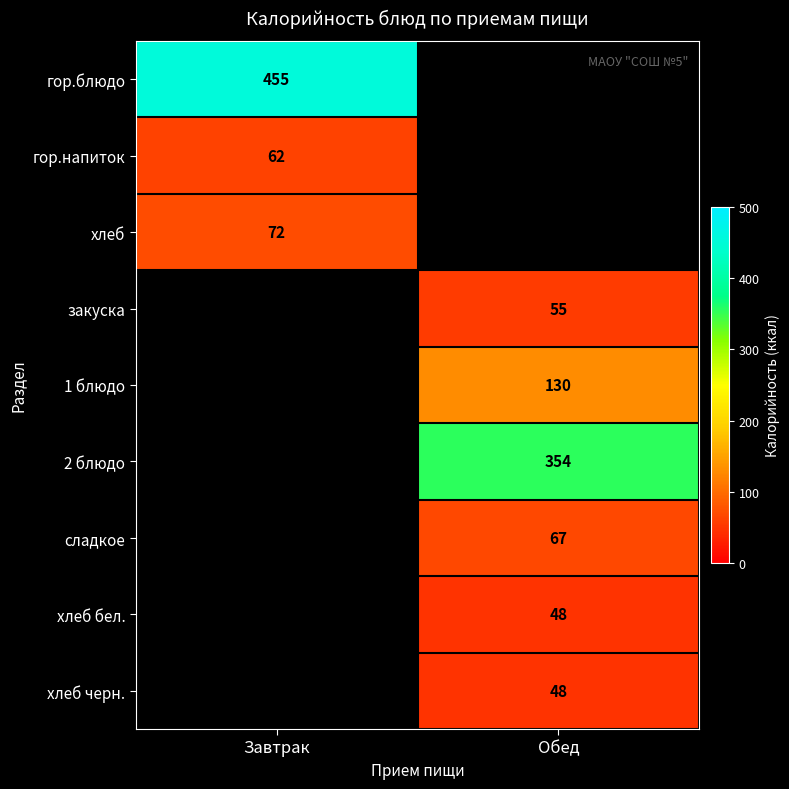

Is it true that хлеб черн. equals 65 at Обед?

False